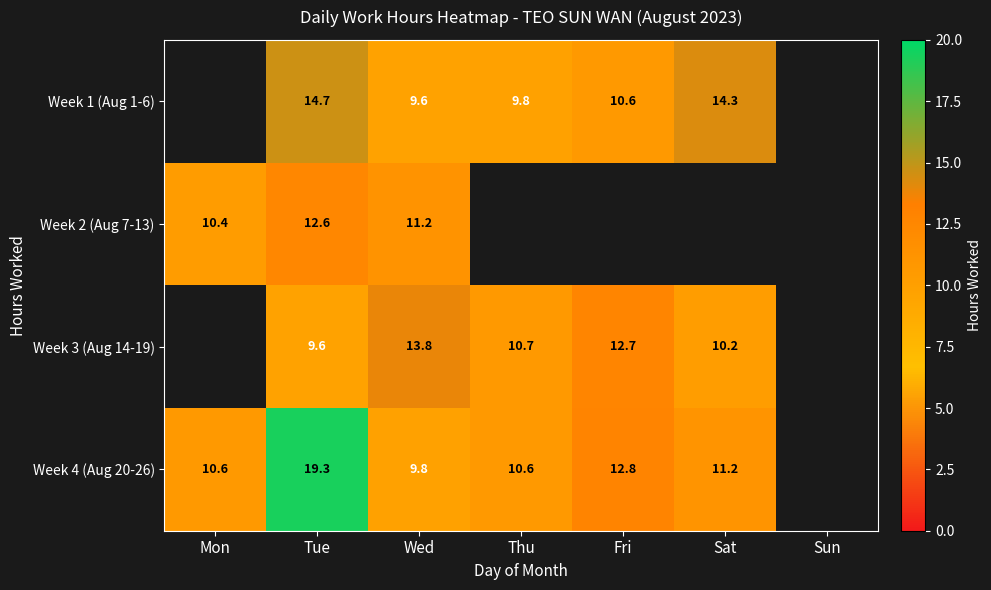

Is the value of Week 3 (Aug 14-19) at Tue greater than the value of Week 4 (Aug 20-26) at Fri?

No